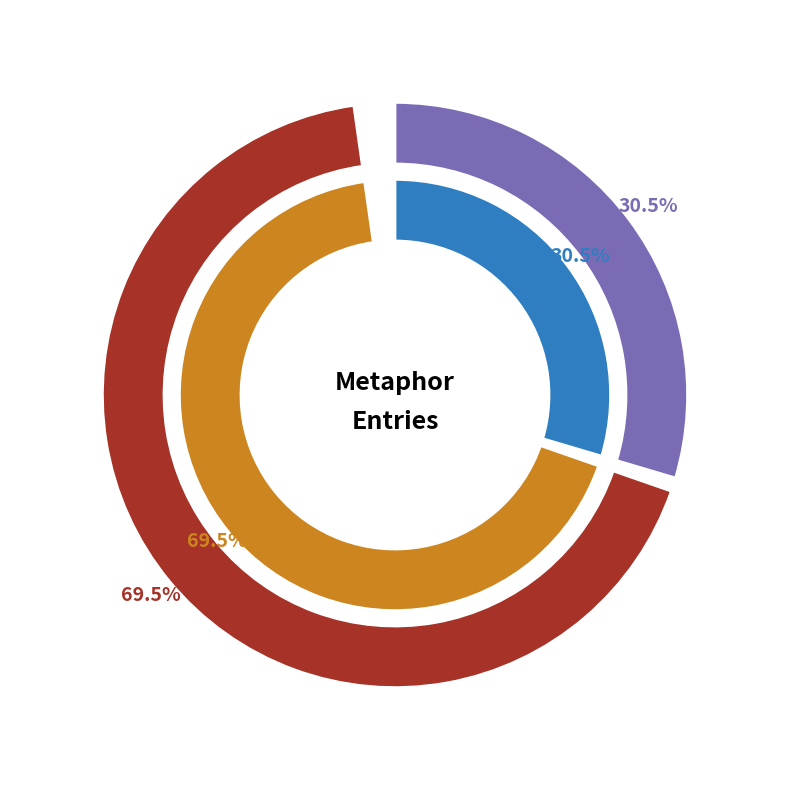

How much of the chart is everything except And the Metaphysick, though it be?

30.5%